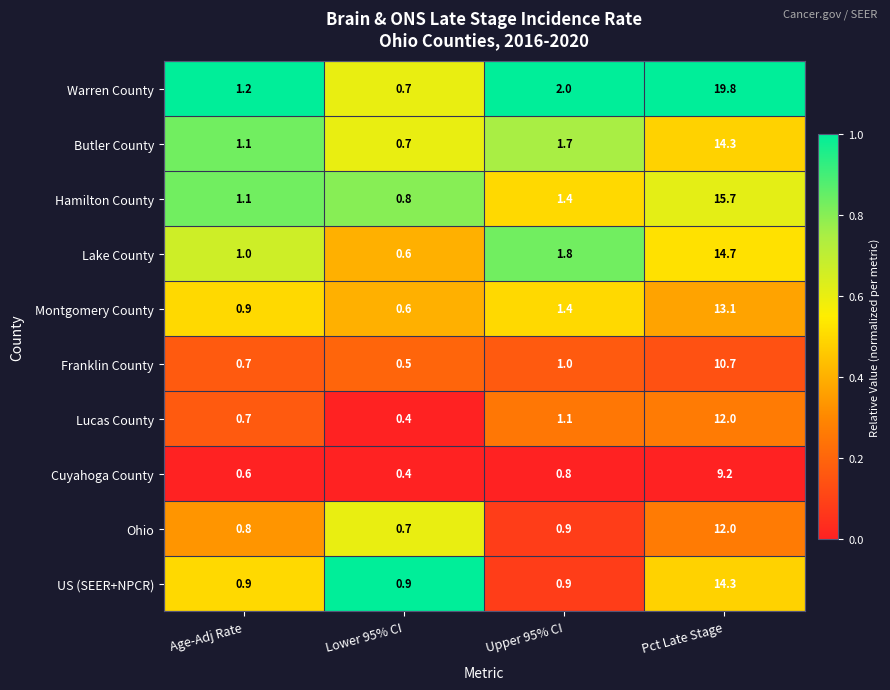

Rank the categories by Montgomery County value from highest to lowest.

Pct Late Stage, Upper 95% CI, Age-Adj Rate, Lower 95% CI